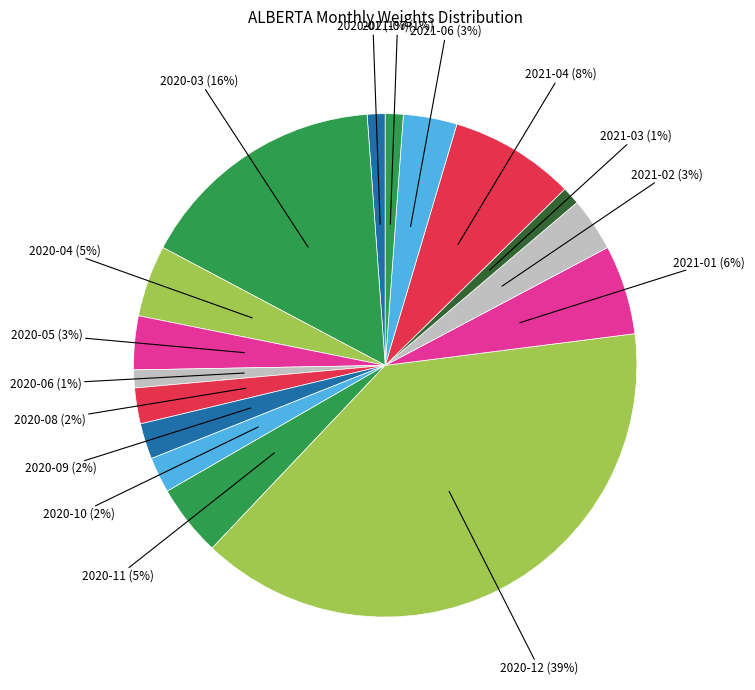

How many slices are in this pie chart?

16